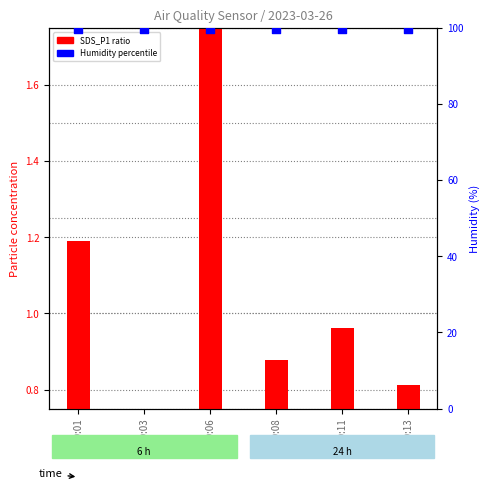

Is the value of Humidity (%) at 00:08 greater than the value of SDS_P1 (normalized) at 00:08?

Yes